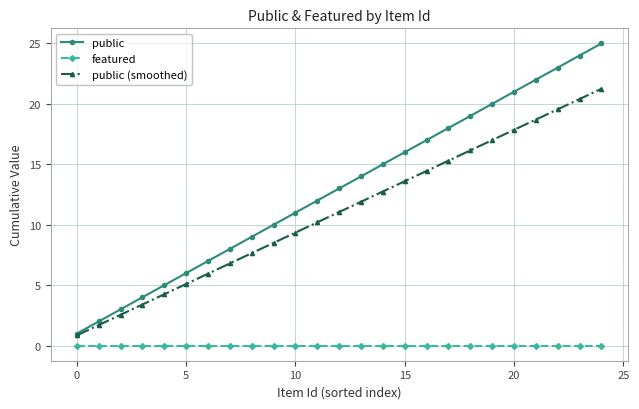

What is the maximum value shown in the chart?

25.0